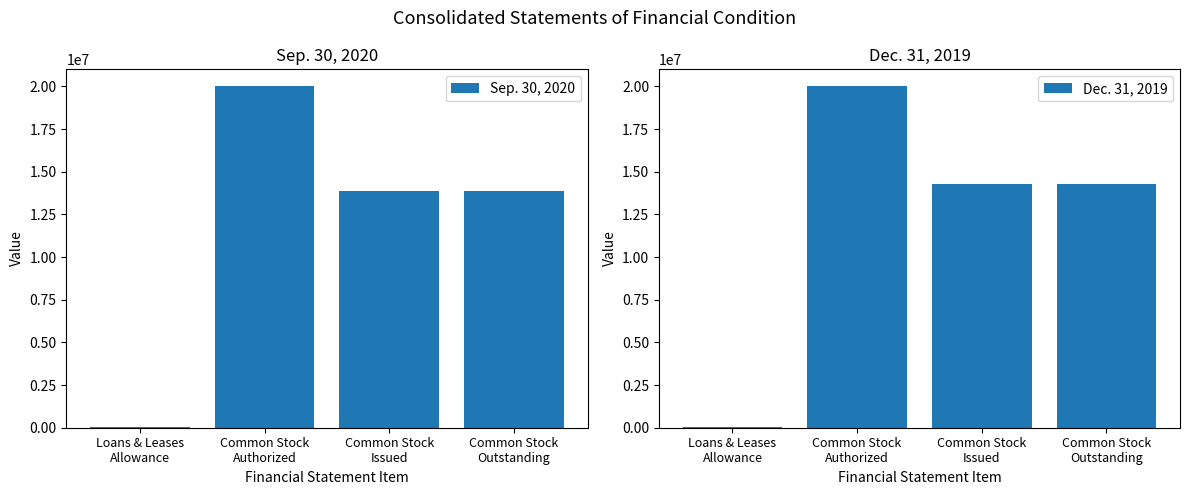

Rank the categories by Dec. 31, 2019 value from lowest to highest.

Loans & Leases
Allowance, Common Stock
Issued, Common Stock
Outstanding, Common Stock
Authorized